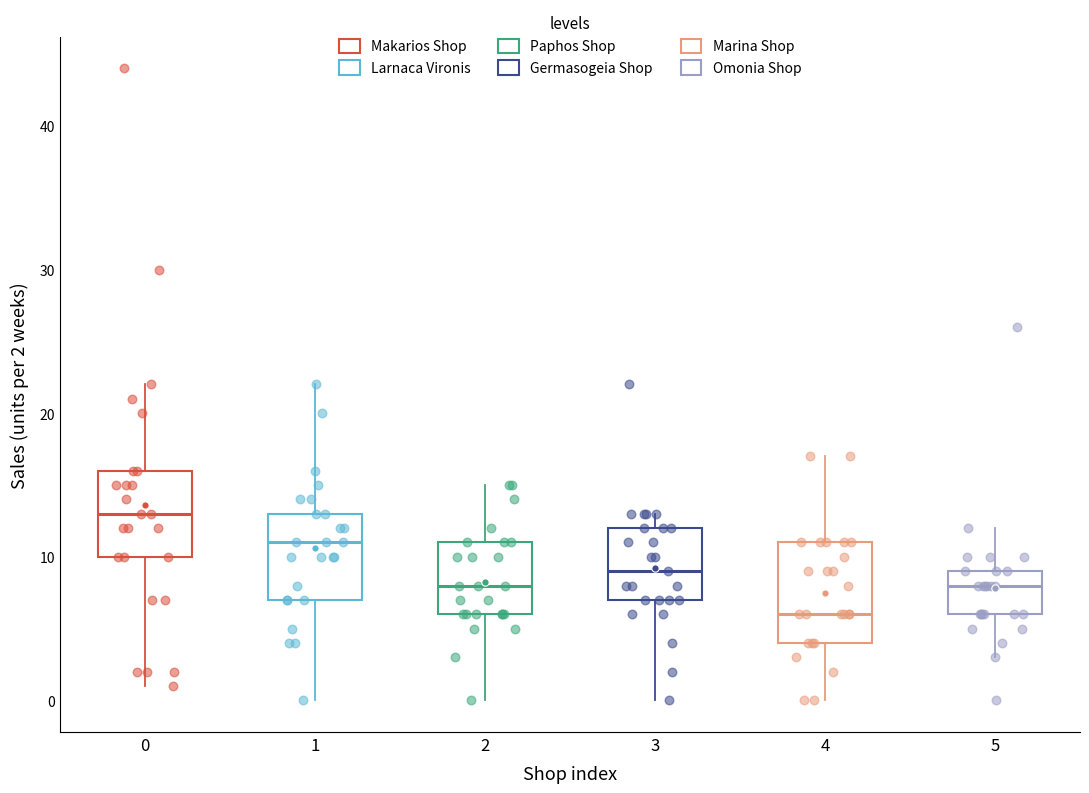

Reading left to right, read every box against the y-axis: the position of its median line, the range the box covers, and the ends of its whiskers. The values are not printed on the chart, so give them approximately, as read against the axis.

0: median 13, box 10 to 16, whiskers 1 to 22
1: median 11, box 7 to 13, whiskers 0 to 22
2: median 8, box 6 to 11, whiskers 0 to 15
3: median 9, box 7 to 12, whiskers 0 to 13
4: median 6, box 4 to 11, whiskers 0 to 17
5: median 8, box 6 to 9, whiskers 3 to 12